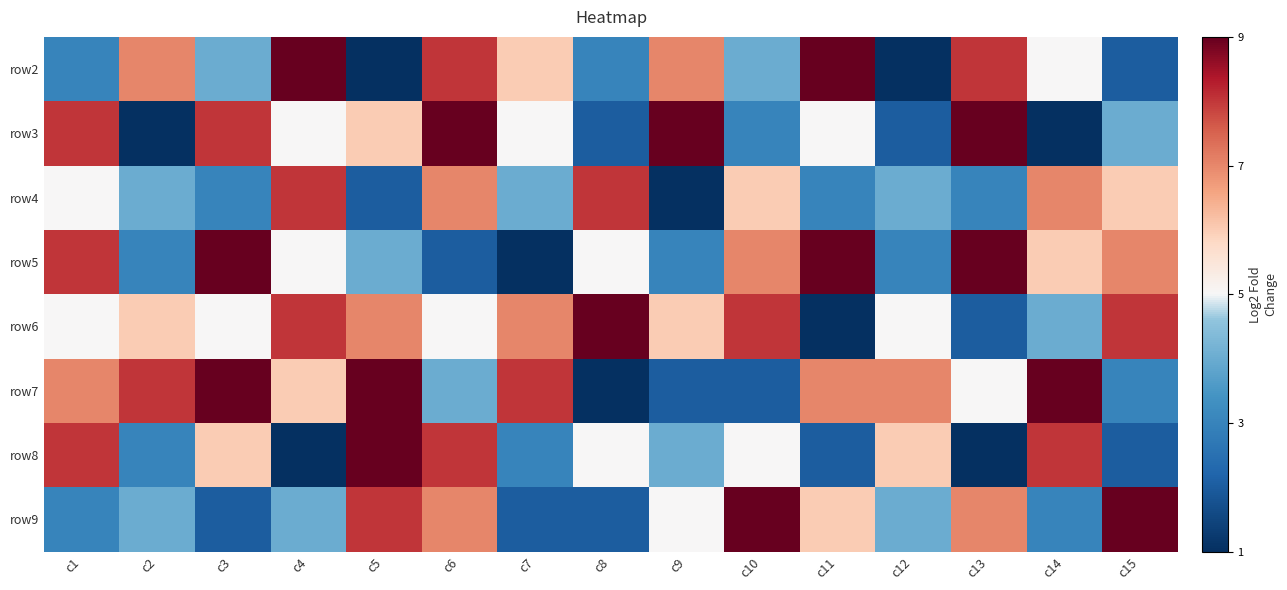

Reading left to right, list all the values displayed in this chart.

row2: c1=3	c2=7	c3=4	c4=9	c5=1	c6=8	c7=6	c8=3	c9=7	c10=4	c11=9	c12=1	c13=8	c14=5	c15=2
row3: c1=8	c2=1	c3=8	c4=5	c5=6	c6=9	c7=5	c8=2	c9=9	c10=3	c11=5	c12=2	c13=9	c14=1	c15=4
row4: c1=5	c2=4	c3=3	c4=8	c5=2	c6=7	c7=4	c8=8	c9=1	c10=6	c11=3	c12=4	c13=3	c14=7	c15=6
row5: c1=8	c2=3	c3=9	c4=5	c5=4	c6=2	c7=1	c8=5	c9=3	c10=7	c11=9	c12=3	c13=9	c14=6	c15=7
row6: c1=5	c2=6	c3=5	c4=8	c5=7	c6=5	c7=7	c8=9	c9=6	c10=8	c11=1	c12=5	c13=2	c14=4	c15=8
row7: c1=7	c2=8	c3=9	c4=6	c5=9	c6=4	c7=8	c8=1	c9=2	c10=2	c11=7	c12=7	c13=5	c14=9	c15=3
row8: c1=8	c2=3	c3=6	c4=1	c5=9	c6=8	c7=3	c8=5	c9=4	c10=5	c11=2	c12=6	c13=1	c14=8	c15=2
row9: c1=3	c2=4	c3=2	c4=4	c5=8	c6=7	c7=2	c8=2	c9=5	c10=9	c11=6	c12=4	c13=7	c14=3	c15=9